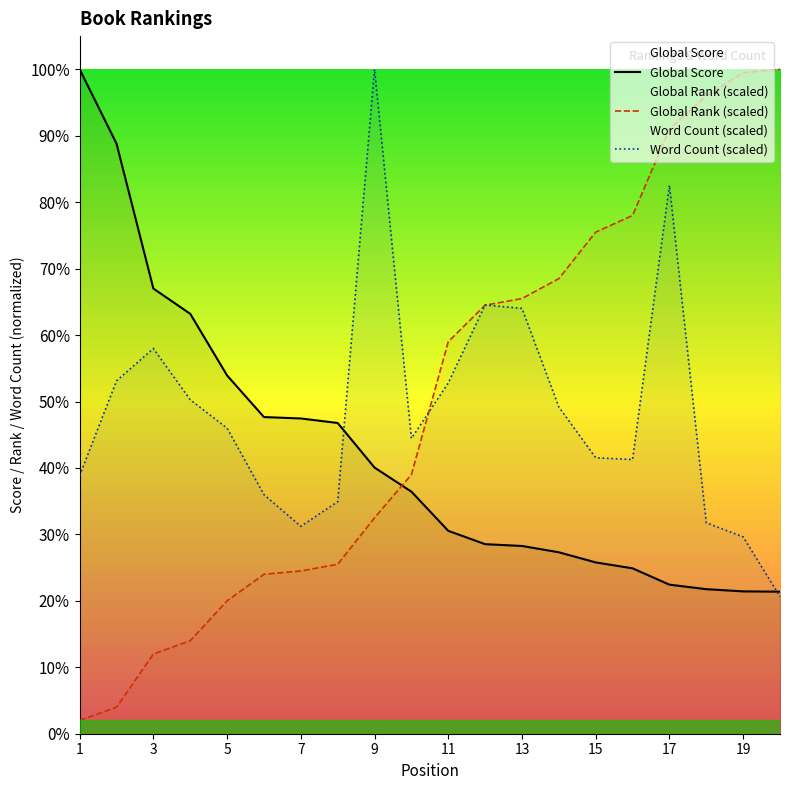

Which series has the widest spread of values?

Global Rank (scaled)